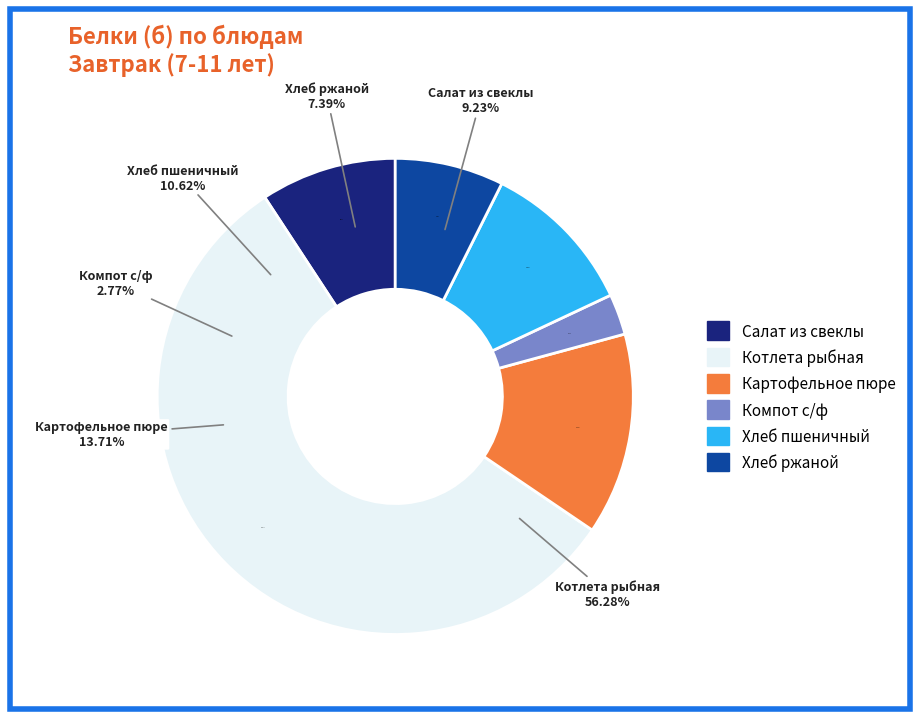

To the nearest percent, what portion does Котлета рыбная represent?

56%